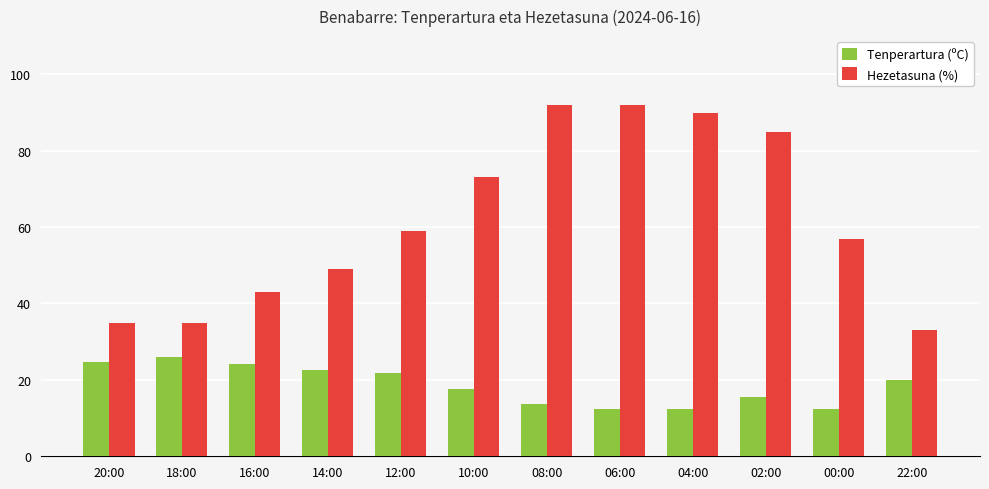

What is the minimum value for Hezetasuna (%)?

33.0